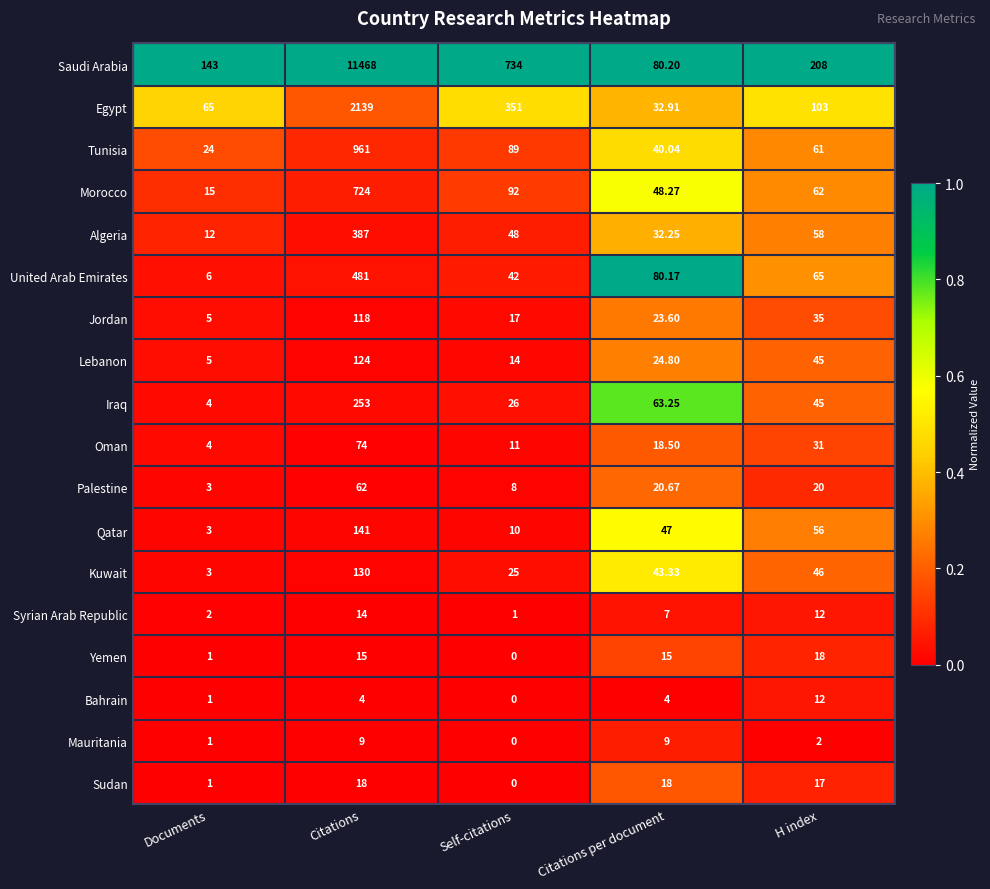

At which label does Kuwait first exceed 43?

Citations